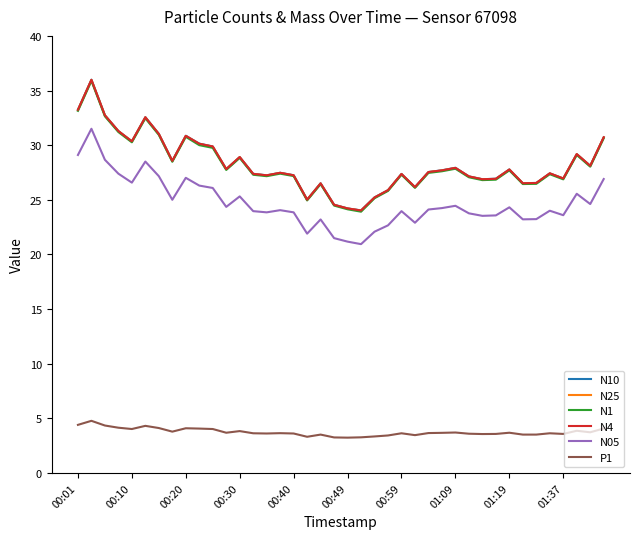

What is the maximum value shown in the chart?

36.0